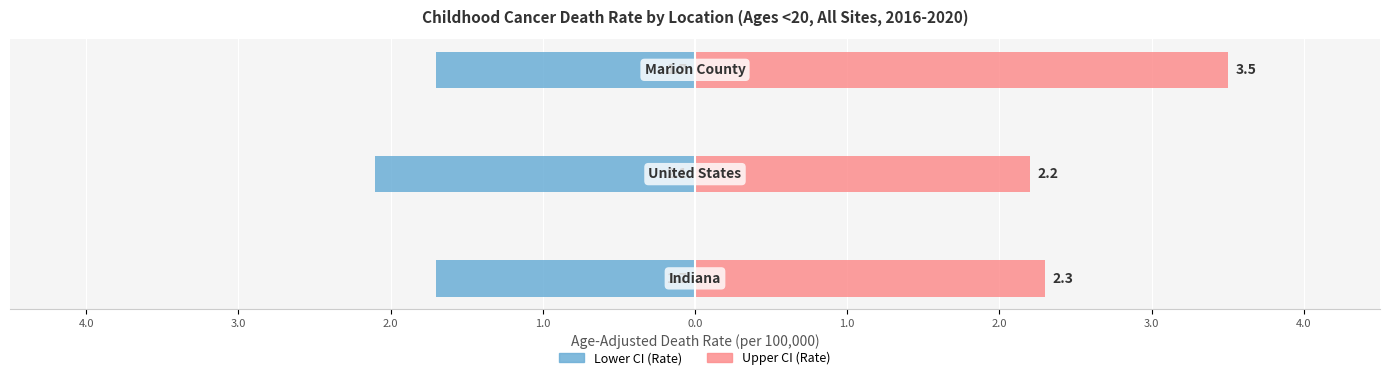

How many groups of bars are there?

3